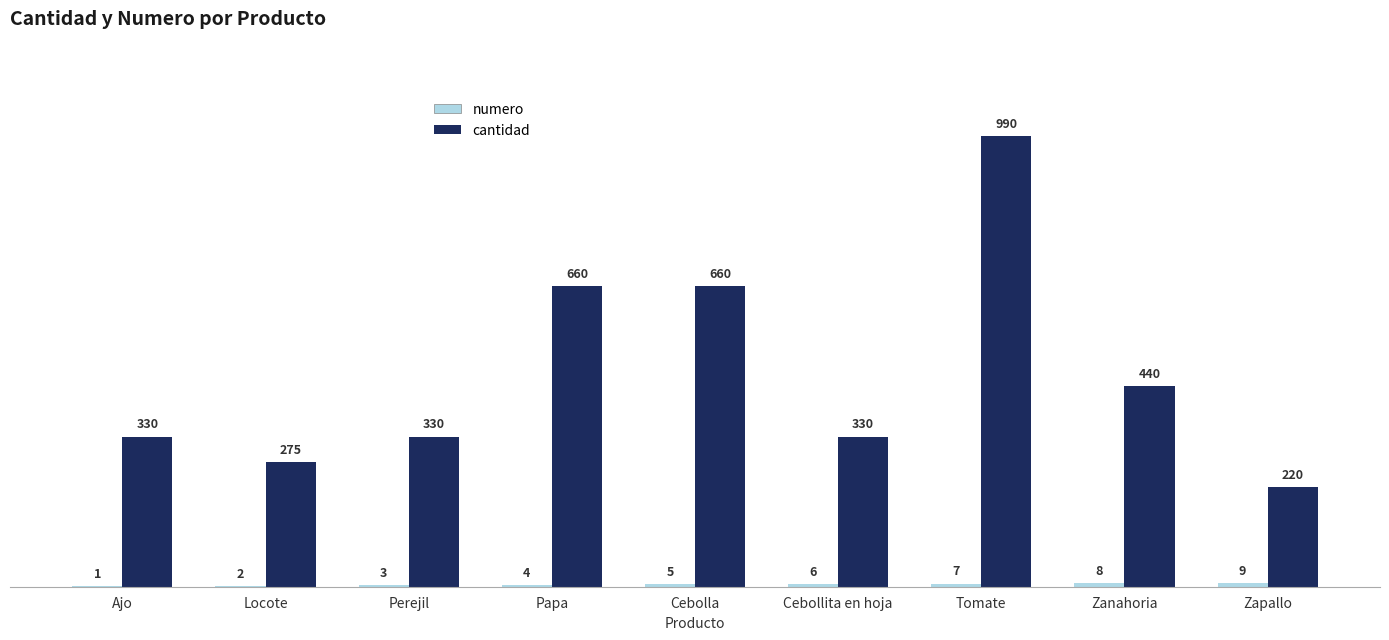

True or false: cantidad has a value of 250 at Cebolla.

False